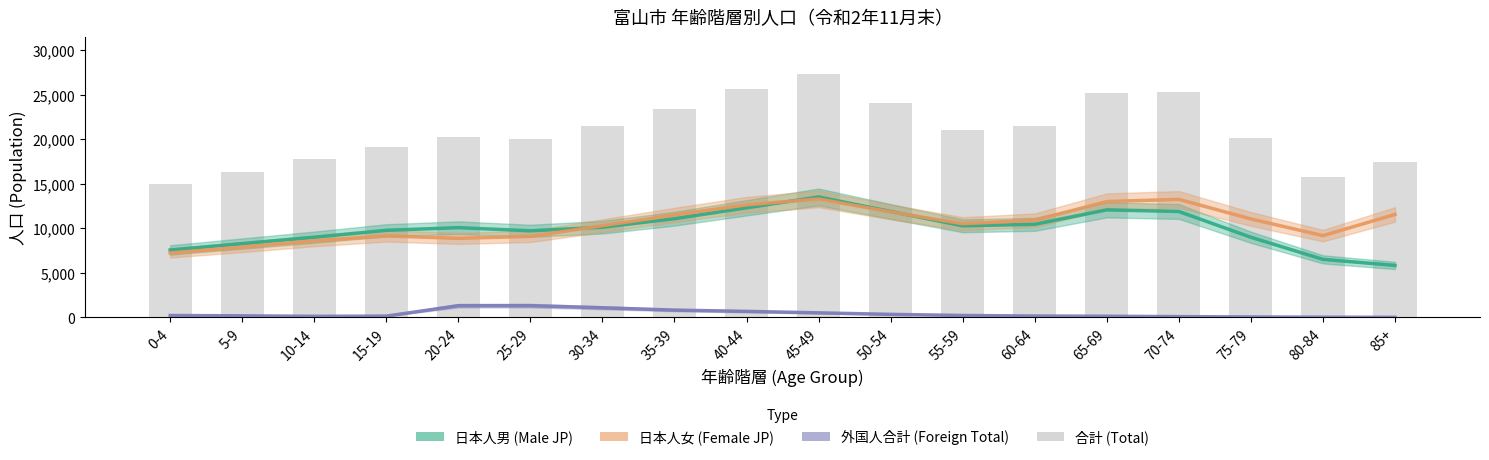

What is the difference between the highest and lowest values at 60-64?

21366